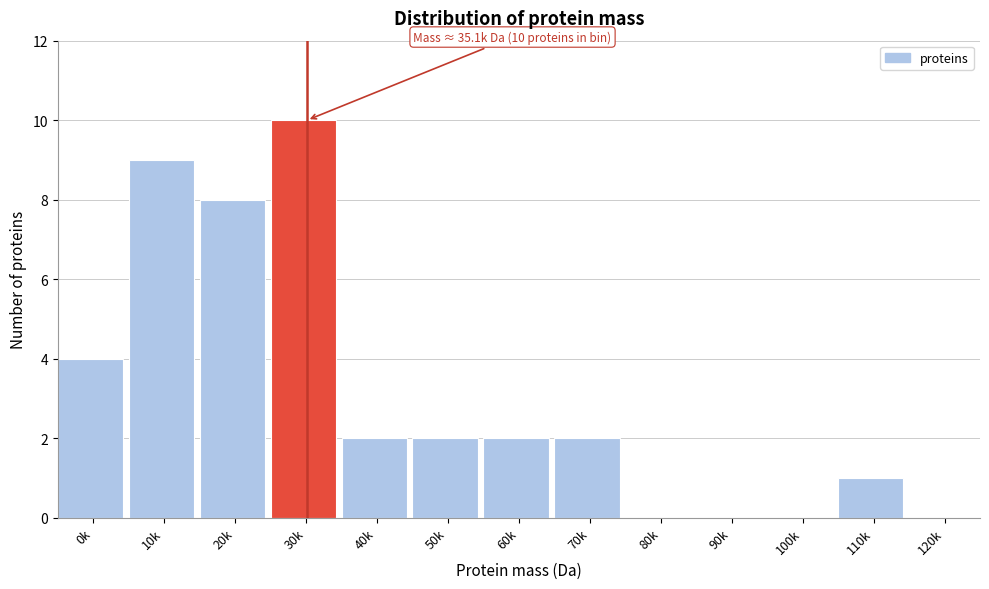

Reading left to right, what are all the values shown in this chart?

0k=4	10k=9	20k=8	30k=10	40k=2	50k=2	60k=2	70k=2	80k=0	90k=0	100k=0	110k=1	120k=0